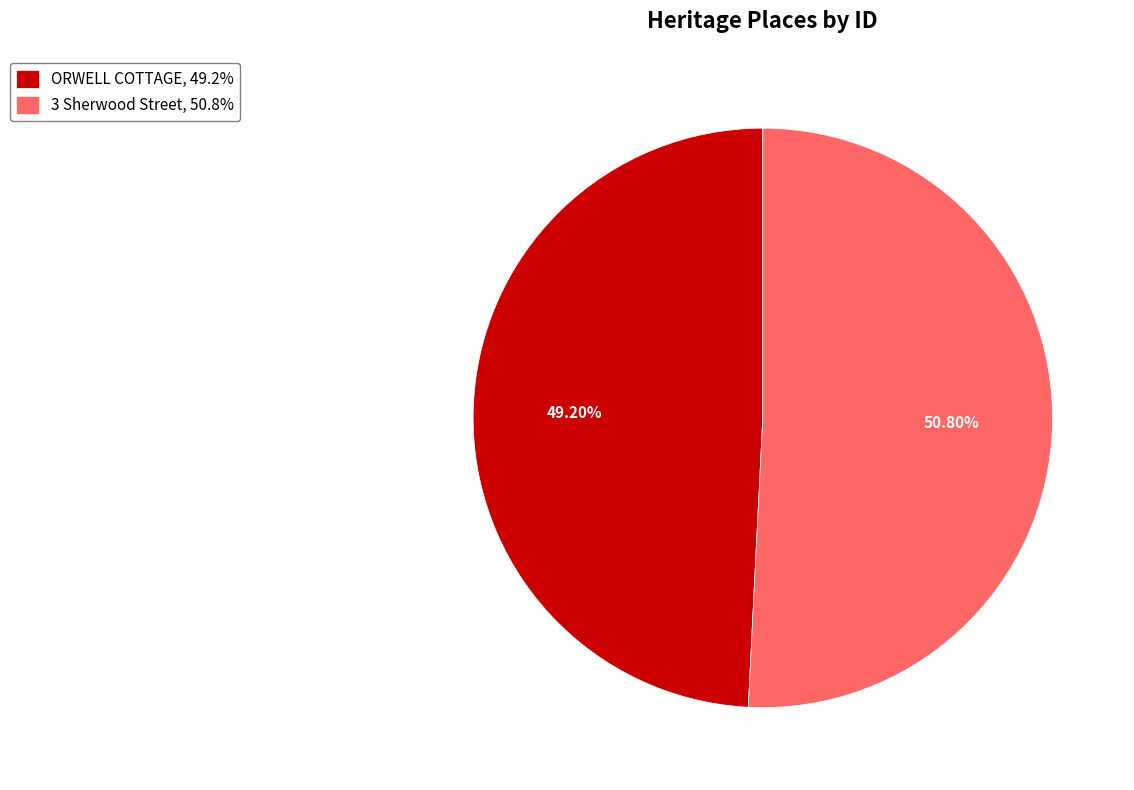

Is it true that 3 Sherwood Street is 57% of the pie?

False